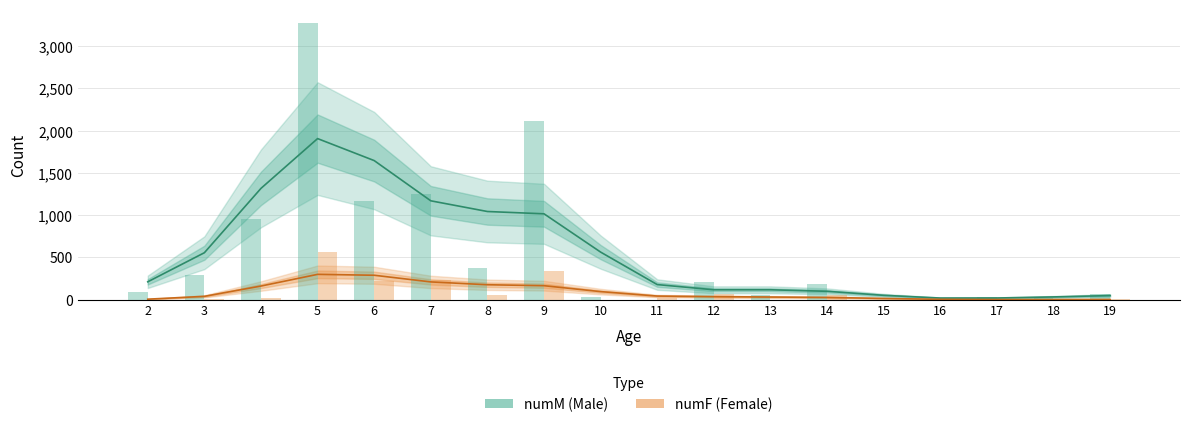

How many categories are shown in the chart?

18